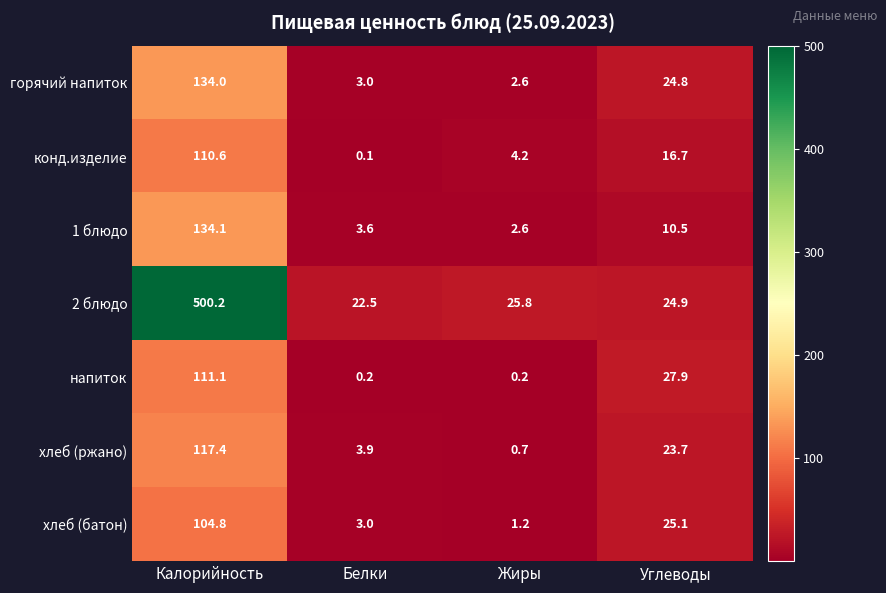

Reading right to left, what are all the values shown in this chart?

горячий напиток: Углеводы=24.8	Жиры=2.6	Белки=3.0	Калорийность=134.0
конд.изделие: Углеводы=16.7	Жиры=4.2	Белки=0.1	Калорийность=110.6
1 блюдо: Углеводы=10.5	Жиры=2.6	Белки=3.6	Калорийность=134.1
2 блюдо: Углеводы=24.9	Жиры=25.8	Белки=22.5	Калорийность=500.2
напиток: Углеводы=27.9	Жиры=0.2	Белки=0.2	Калорийность=111.1
хлеб (ржано): Углеводы=23.7	Жиры=0.7	Белки=3.9	Калорийность=117.4
хлеб (батон): Углеводы=25.1	Жиры=1.2	Белки=3.0	Калорийность=104.8